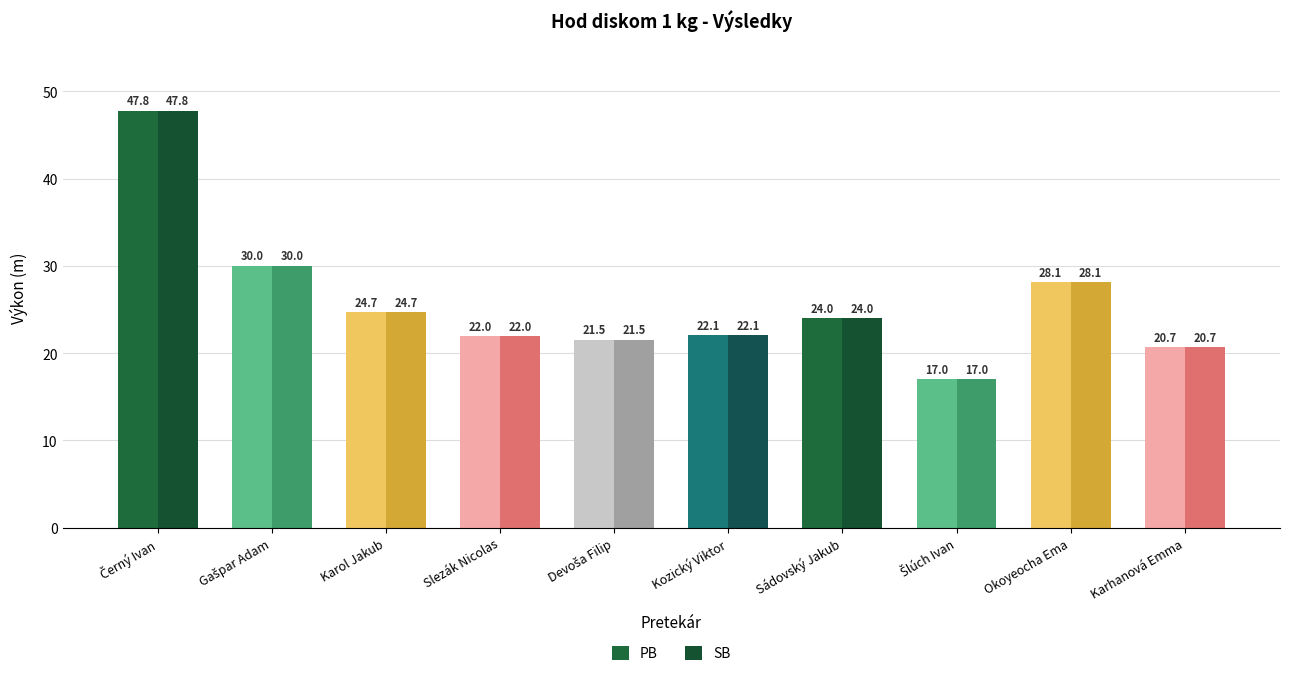

How many groups of bars are there?

10